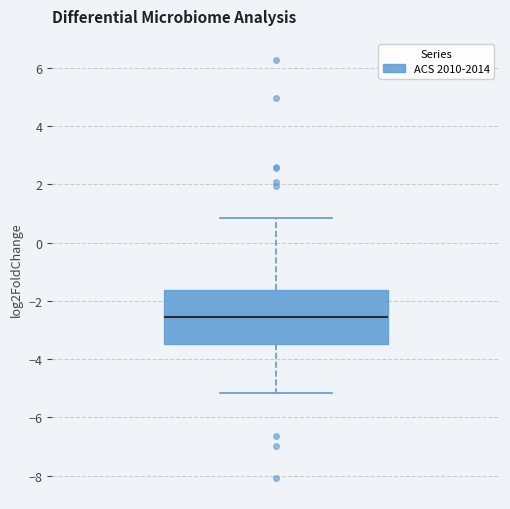

Read this box plot against the y-axis: the position of the median line, the range covered by the box, and the ends of both whiskers. The values are not printed on the chart, so give them approximately, as read against the axis.

median -2.6, box -3.4 to -1.6, whiskers -5.2 to 0.8